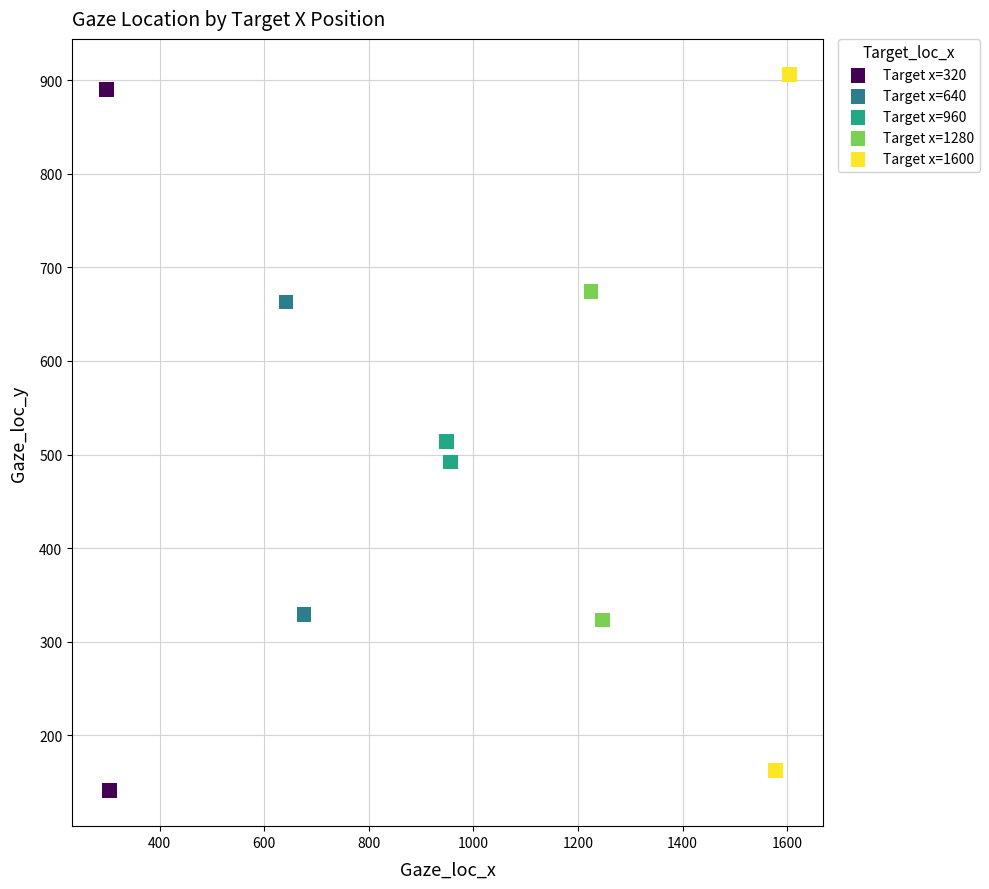

What are all the series names shown in the legend?

Target x=320, Target x=640, Target x=960, Target x=1280, Target x=1600